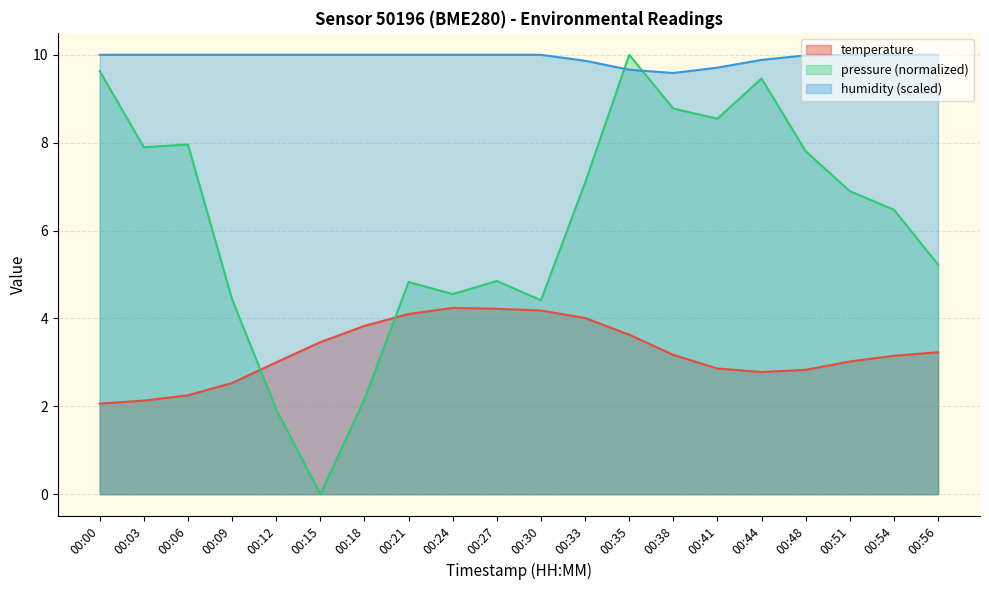

At which category does temperature reach its first local peak?

00:24